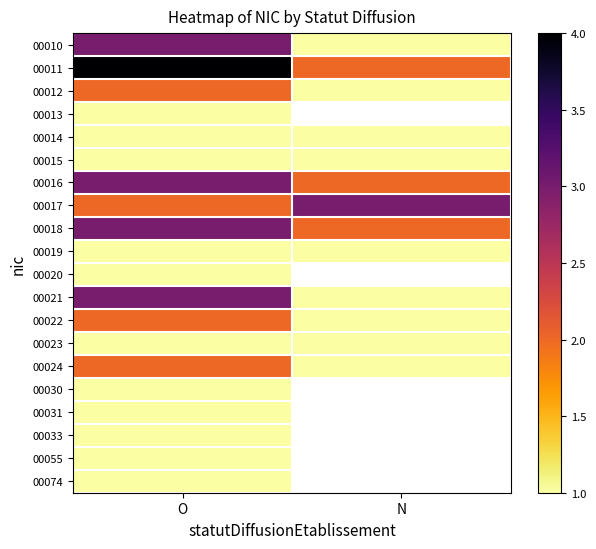

At which label does 00011 reach its minimum?

N